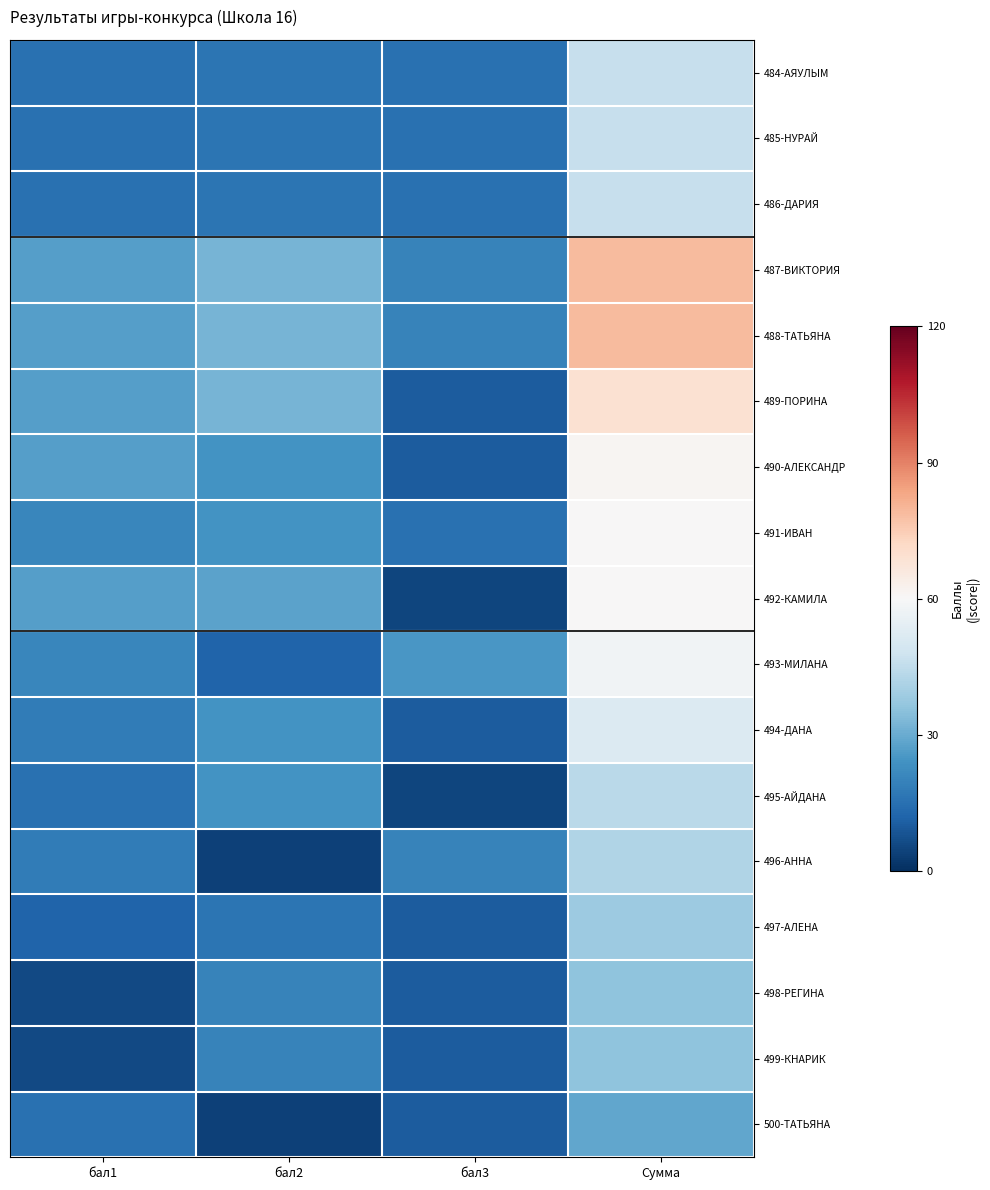

Reading left to right, extract all data points from this chart.

484-АЯУЛЫМ: бал1=15	бал2=16	бал3=15	Сумма=46
485-НУРАЙ: бал1=15	бал2=16	бал3=15	Сумма=46
486-ДАРИЯ: бал1=15	бал2=16	бал3=15	Сумма=46
487-ВИКТОРИЯ: бал1=27	бал2=32	бал3=20	Сумма=79
488-ТАТЬЯНА: бал1=27	бал2=32	бал3=20	Сумма=79
489-ПОРИНА: бал1=27	бал2=32	бал3=10	Сумма=69
490-АЛЕКСАНДР: бал1=27	бал2=24	бал3=10	Сумма=61
491-ИВАН: бал1=21	бал2=24	бал3=15	Сумма=60
492-КАМИЛА: бал1=27	бал2=28	бал3=5	Сумма=60
493-МИЛАНА: бал1=21	бал2=12	бал3=25	Сумма=58
494-ДАНА: бал1=18	бал2=24	бал3=10	Сумма=52
495-АЙДАНА: бал1=15	бал2=24	бал3=5	Сумма=44
496-АННА: бал1=18	бал2=4	бал3=20	Сумма=42
497-АЛЕНА: бал1=12	бал2=16	бал3=10	Сумма=38
498-РЕГИНА: бал1=6	бал2=20	бал3=10	Сумма=36
499-КНАРИК: бал1=6	бал2=20	бал3=10	Сумма=36
500-ТАТЬЯНА: бал1=15	бал2=4	бал3=10	Сумма=29